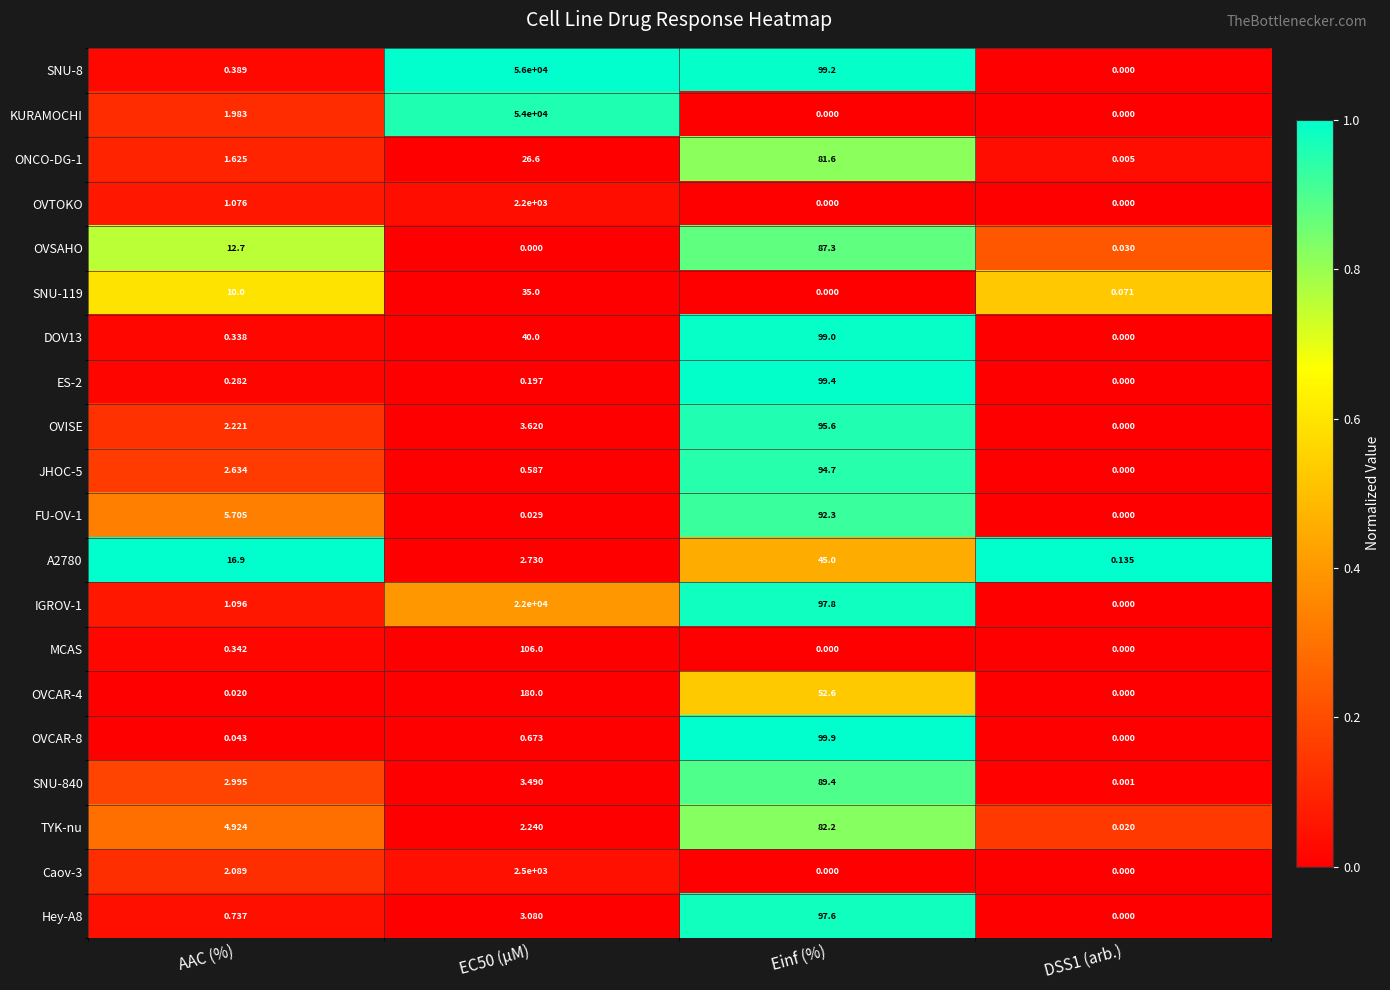

Where is SNU-119 nearest to the value 17?

AAC (%)